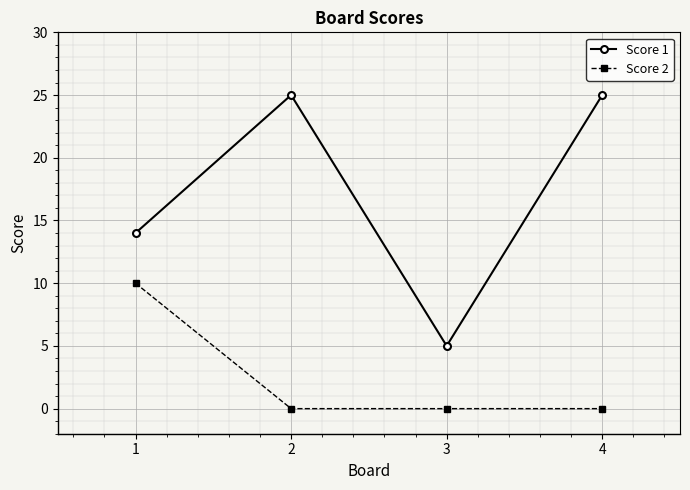

What is the average value of the Score 1 series?

17